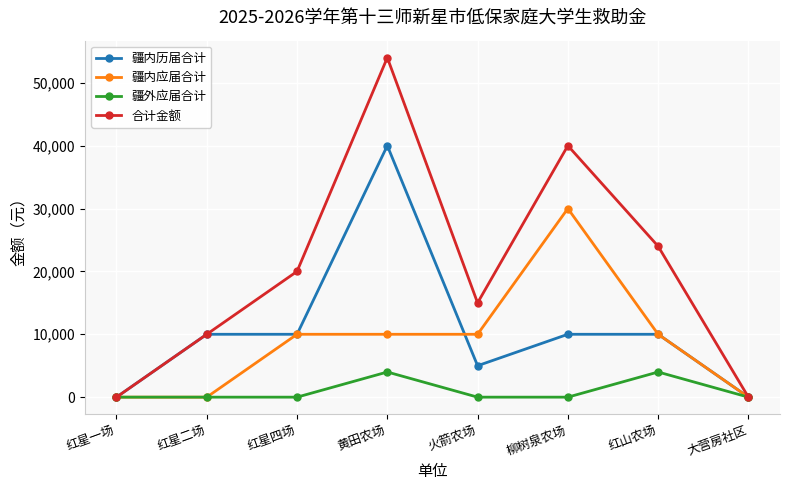

Which series has the widest spread of values?

合计金额